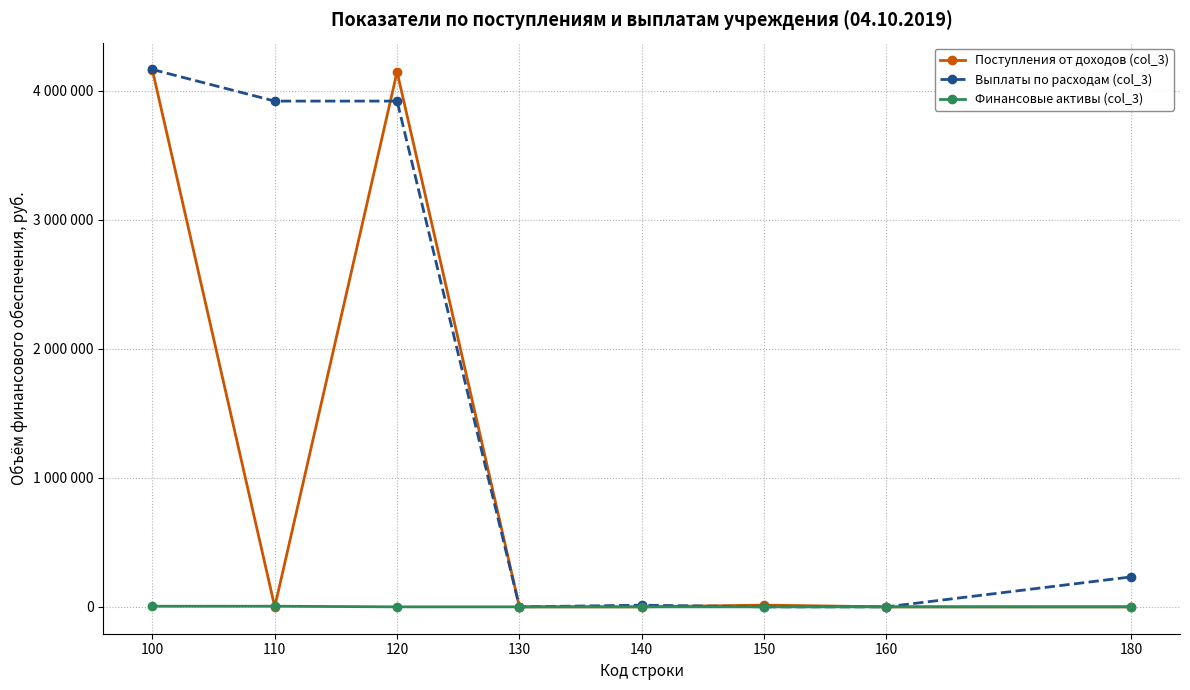

What are all the series names shown in the legend?

Поступления от доходов (col_3), Выплаты по расходам (col_3), Финансовые активы (col_3)